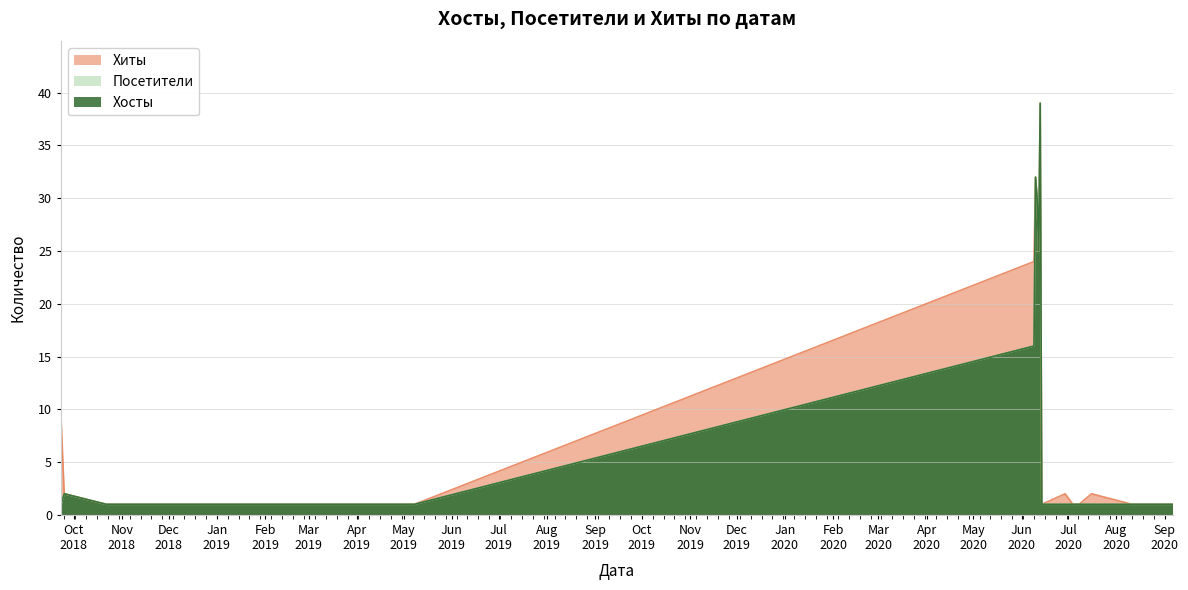

Reading right to left, extract all data points from this chart.

Хиты: 1	1	1	2	1	1	2	1	39	25	30	32	24	1	1	1	1	1	1	1	1	1	1	1	1	1	1	2	9
Хосты: 1	1	1	1	1	1	1	1	39	25	30	32	16	1	1	1	1	1	1	1	1	1	1	1	1	1	1	2	1
Посетители: 1	1	1	1	1	1	1	1	39	25	30	32	16	1	1	1	1	1	1	1	1	1	1	1	1	1	1	2	1